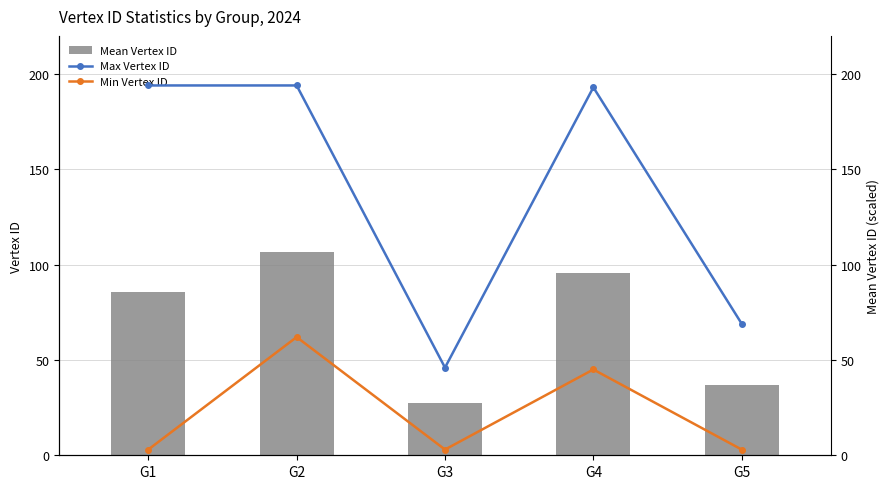

Is it true that Min Vertex ID equals 3.0 at G3?

True